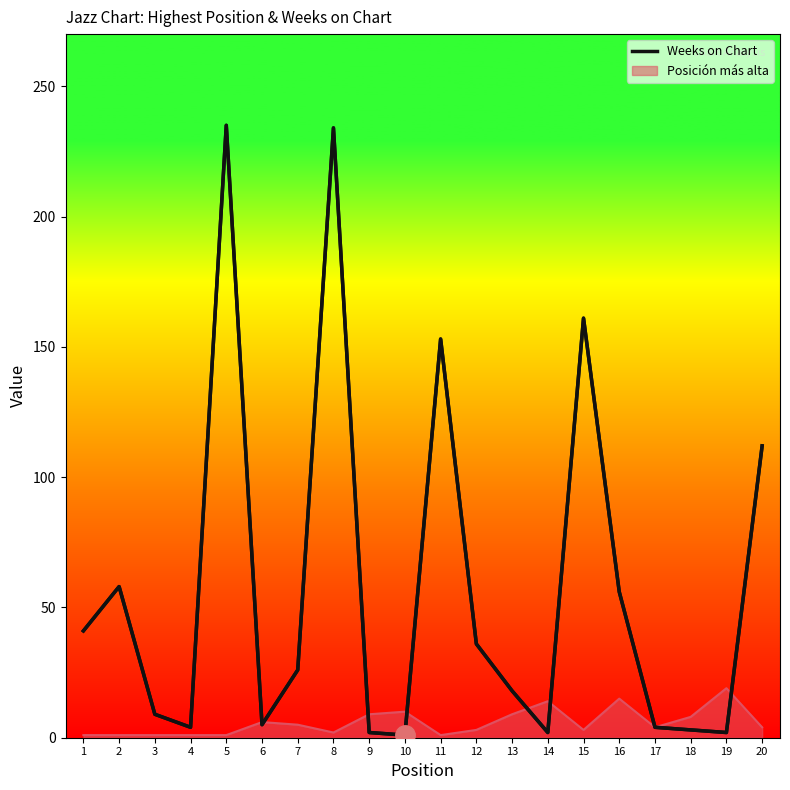

What is the sum of the values at 1 and 10?

42